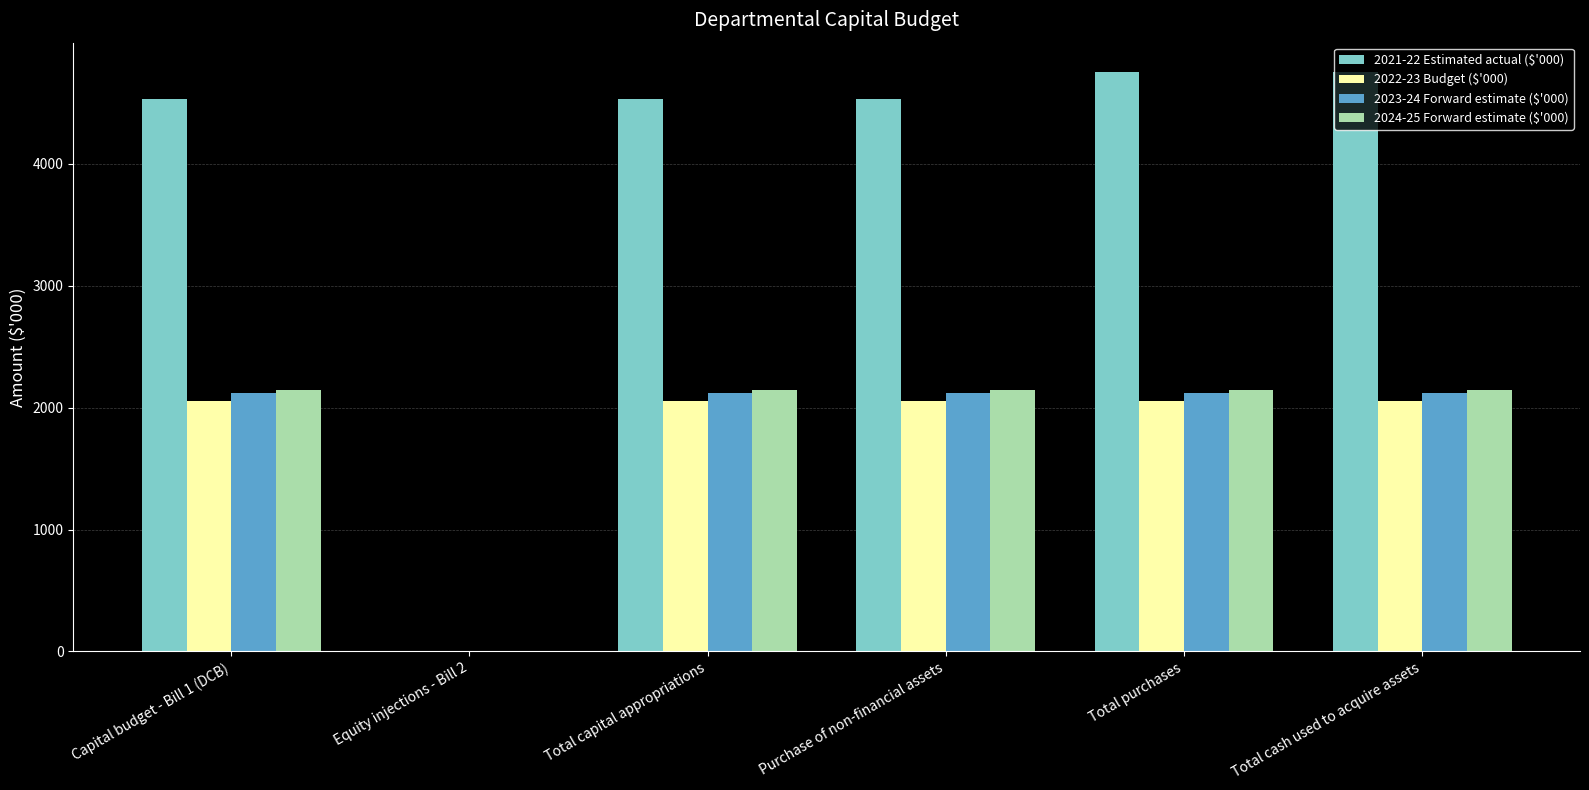

The value of 2021-22 Estimated actual ($'000) at Purchase of non-financial assets is 1565. True or false?

False